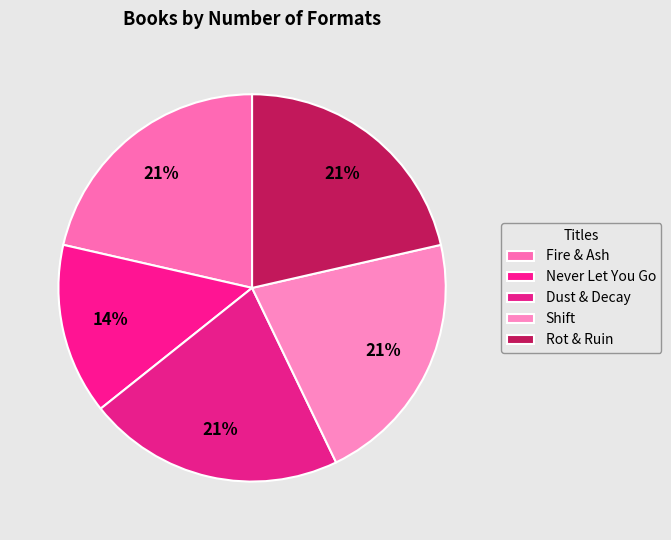

Rank the categories by value from highest to lowest.

Fire & Ash, Dust & Decay, Shift, Rot & Ruin, Never Let You Go